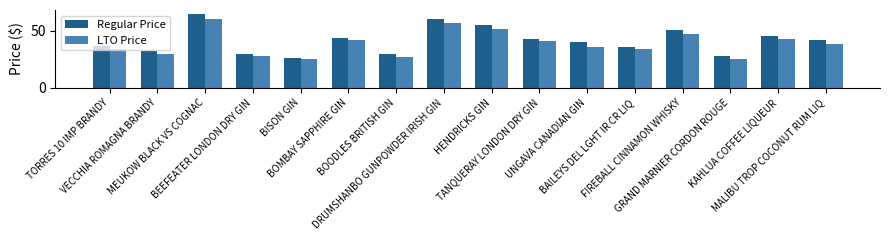

What is the label of the 16th bar from the right?

TORRES 10 IMP BRANDY